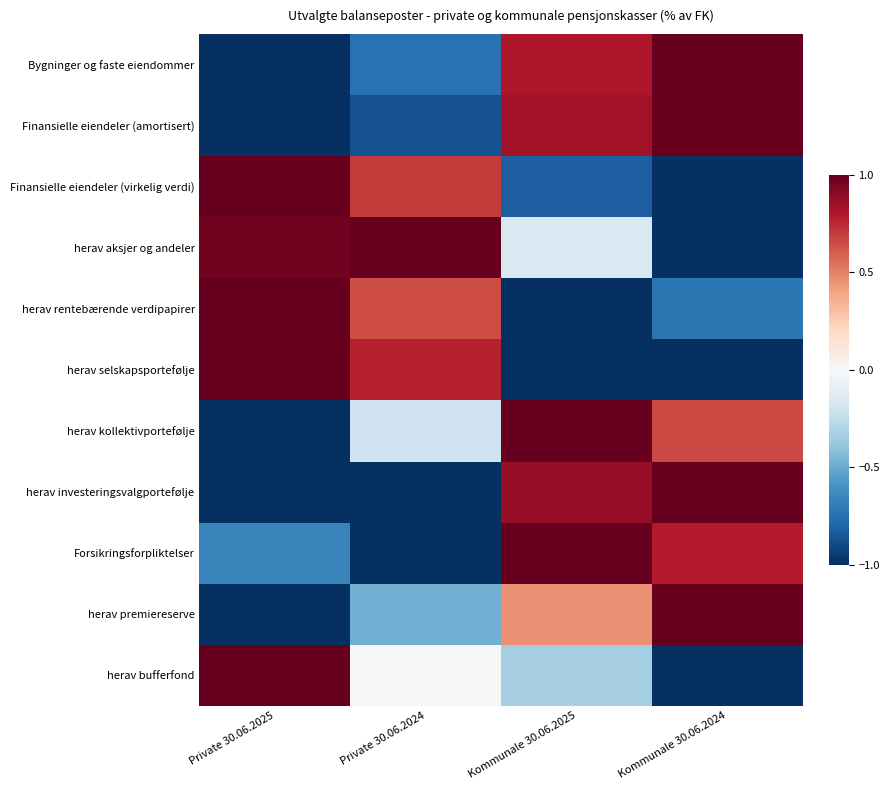

Which has a higher value, Private 30.06.2024 or Kommunale 30.06.2025?

Kommunale 30.06.2025